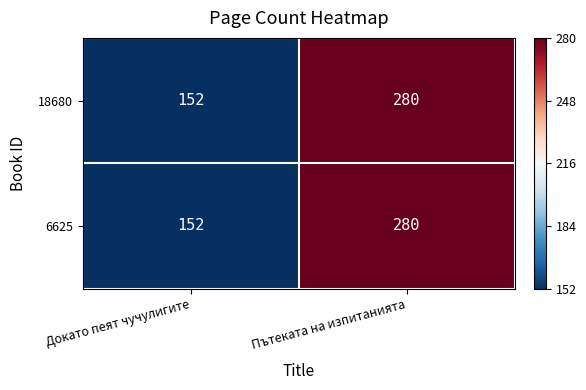

The 18680 series shows 71 at Докато пеят чучулигите. True or false?

False